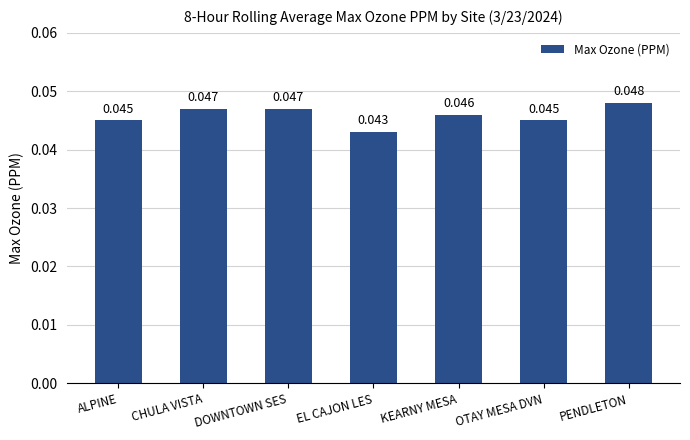

At which category does the chart reach its minimum across all series?

EL CAJON LES